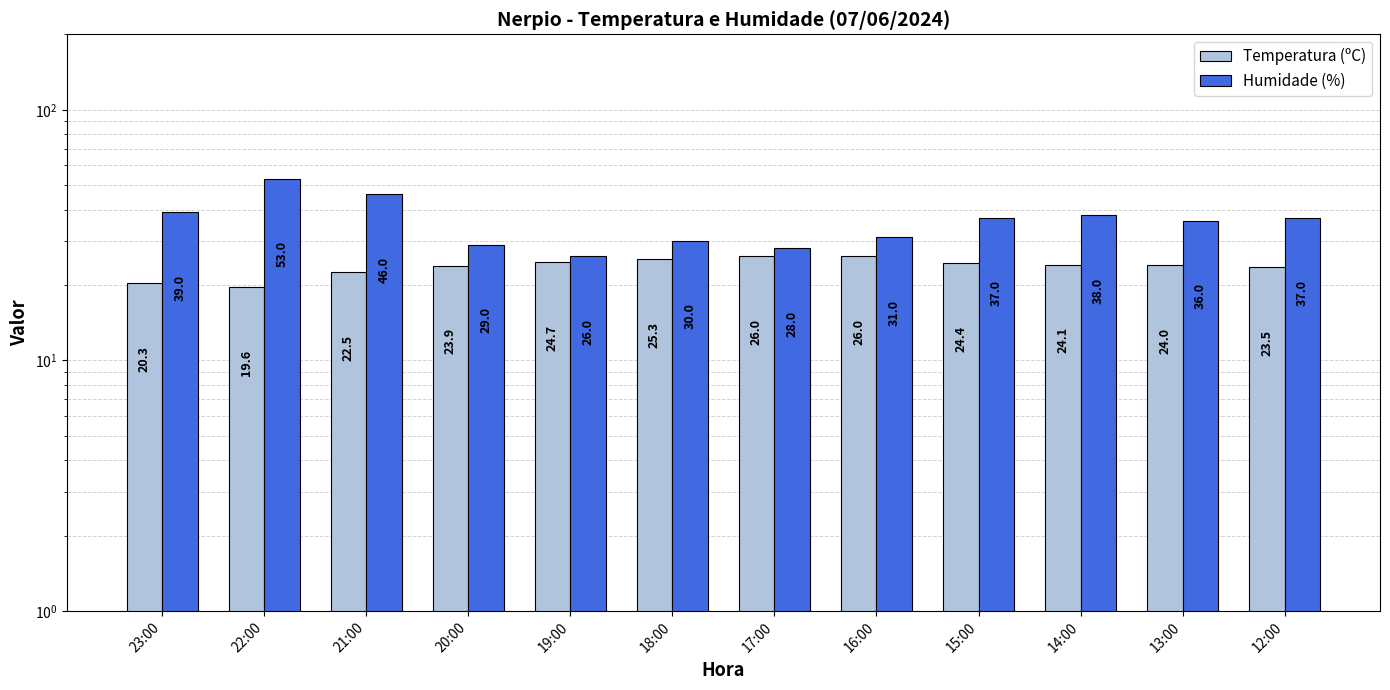

How many categories are shown in the chart?

12